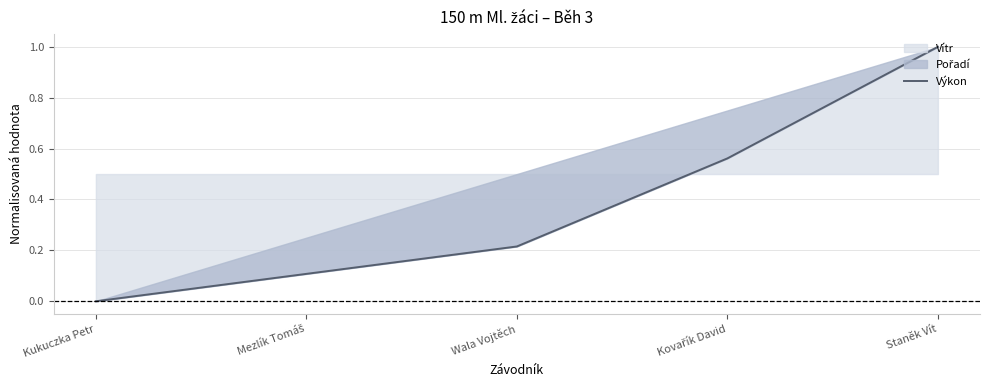

Does the chart display data point markers on the line(s)?

No